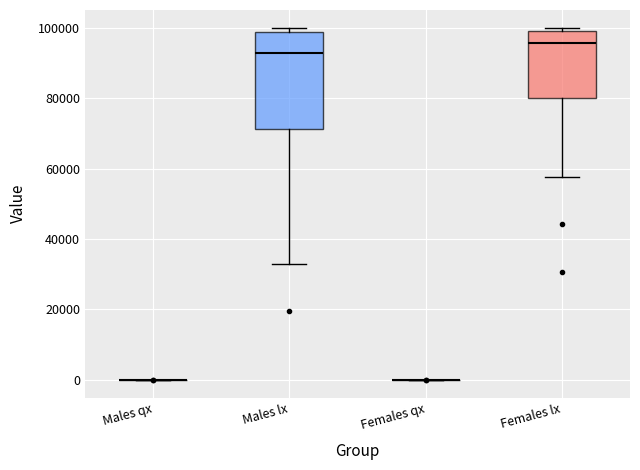

Reading left to right, transcribe this box plot: for each box, give where its median line is, the range the box spans, and where its two whiskers end, as read against the y-axis. The values are not printed on the chart, so give them approximately, as read against the axis.

Males qx: box collapsed to a line at 0, whiskers 0 to 0
Males lx: median 92000, box 72000 to 98000, whiskers 32000 to 100000
Females qx: box collapsed to a line at 0, whiskers 0 to 0
Females lx: median 96000, box 80000 to 100000, whiskers 58000 to 100000 (just above the box's upper edge)